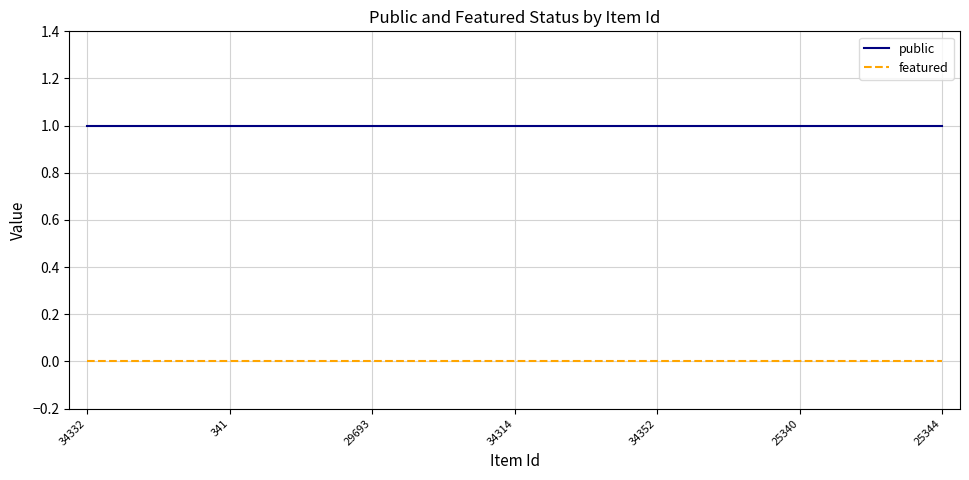

Reading left to right, extract all data points from this chart.

public: 1	1	1	1	1	1	1	1	1	1	1	1	1	1	1	1	1	1	1	1	1	1	1	1	1
featured: 0	0	0	0	0	0	0	0	0	0	0	0	0	0	0	0	0	0	0	0	0	0	0	0	0